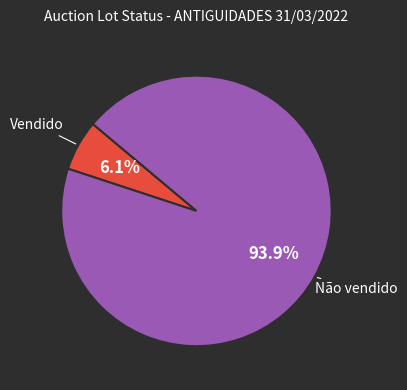

Does any single category account for the majority?

Yes